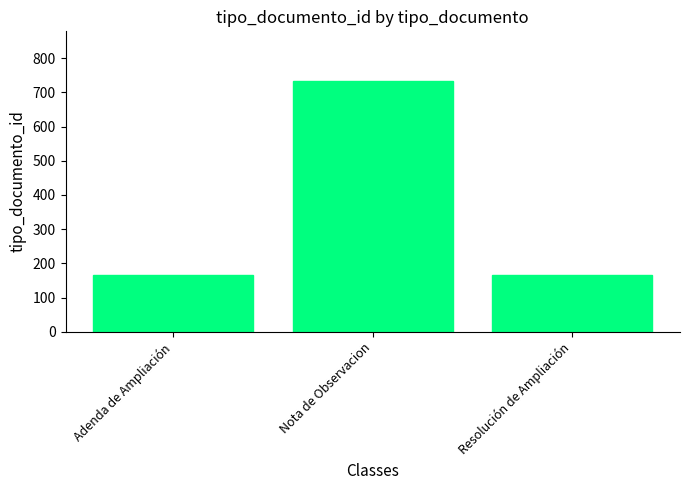

The chart shows a value of 166 at Adenda de Ampliación. True or false?

True